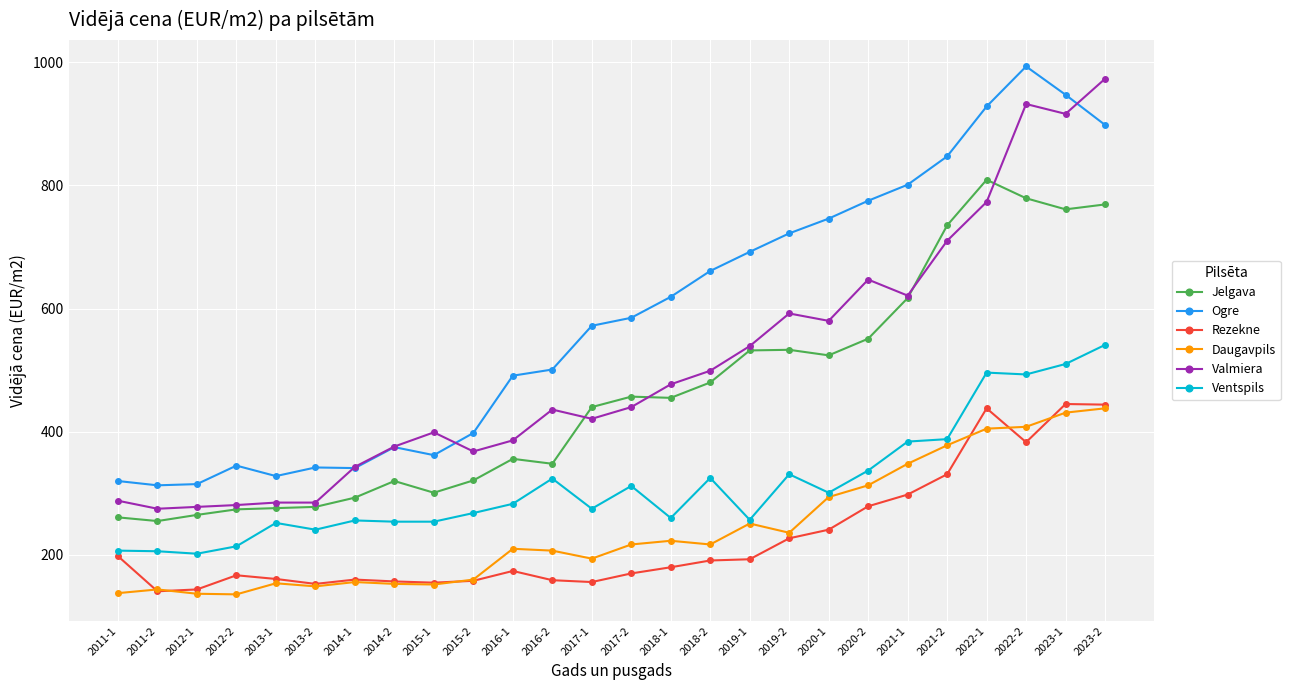

What is the sum of the Ogre values at 2019-1 and 2013-2?

1034